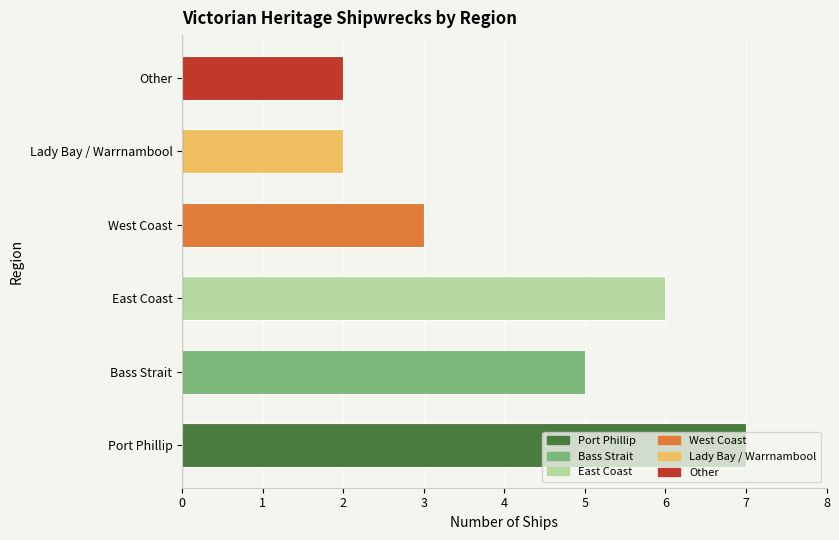

Reading right to left, transcribe all the data shown in this chart.

2	2	3	6	5	7